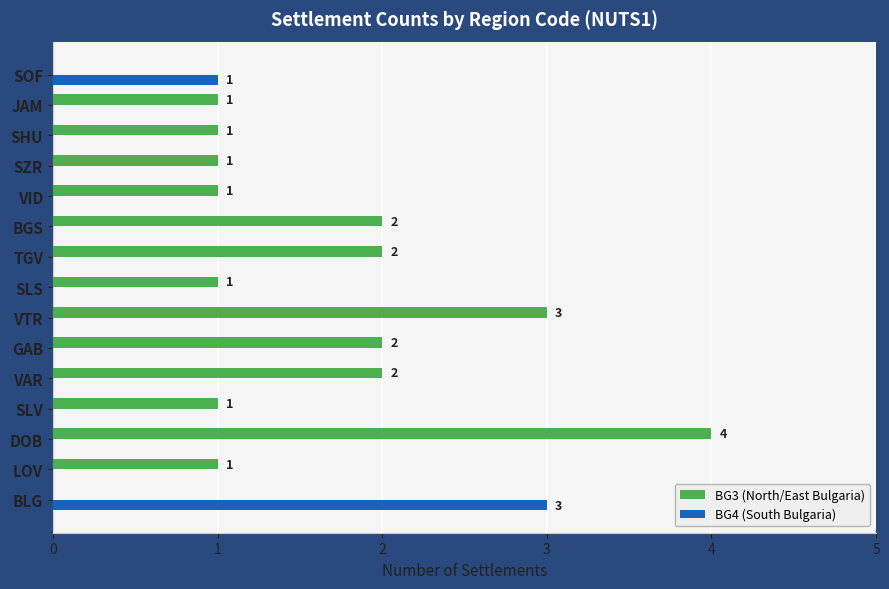

How many categories are shown in the chart?

15